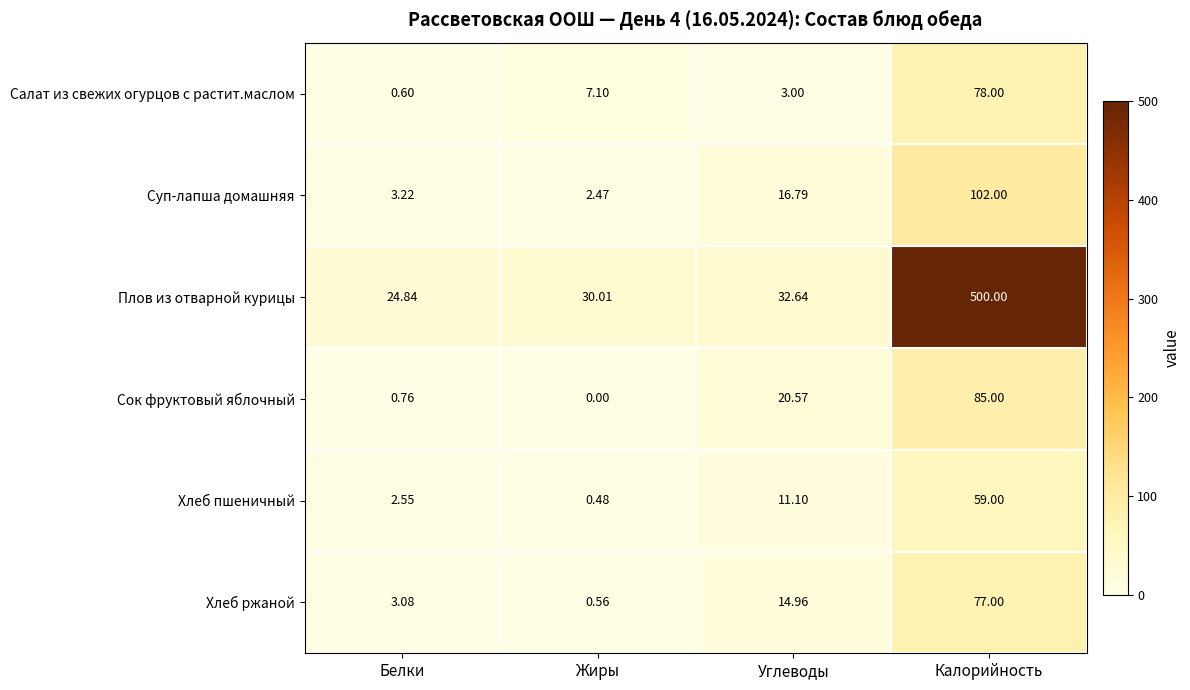

Which series has the widest spread of values?

Плов из отварной курицы